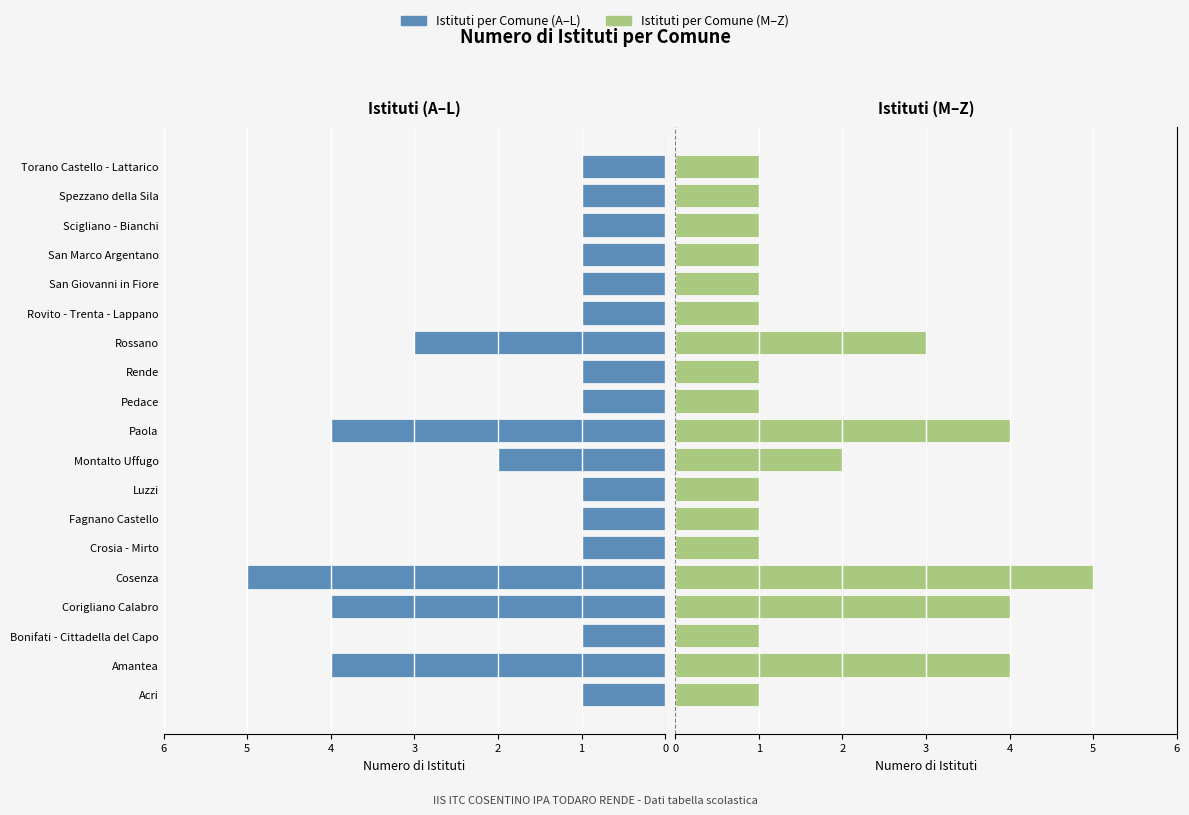

What is the difference between the Istituti (left) values at Torano Castello - Lattarico and Paola?

3